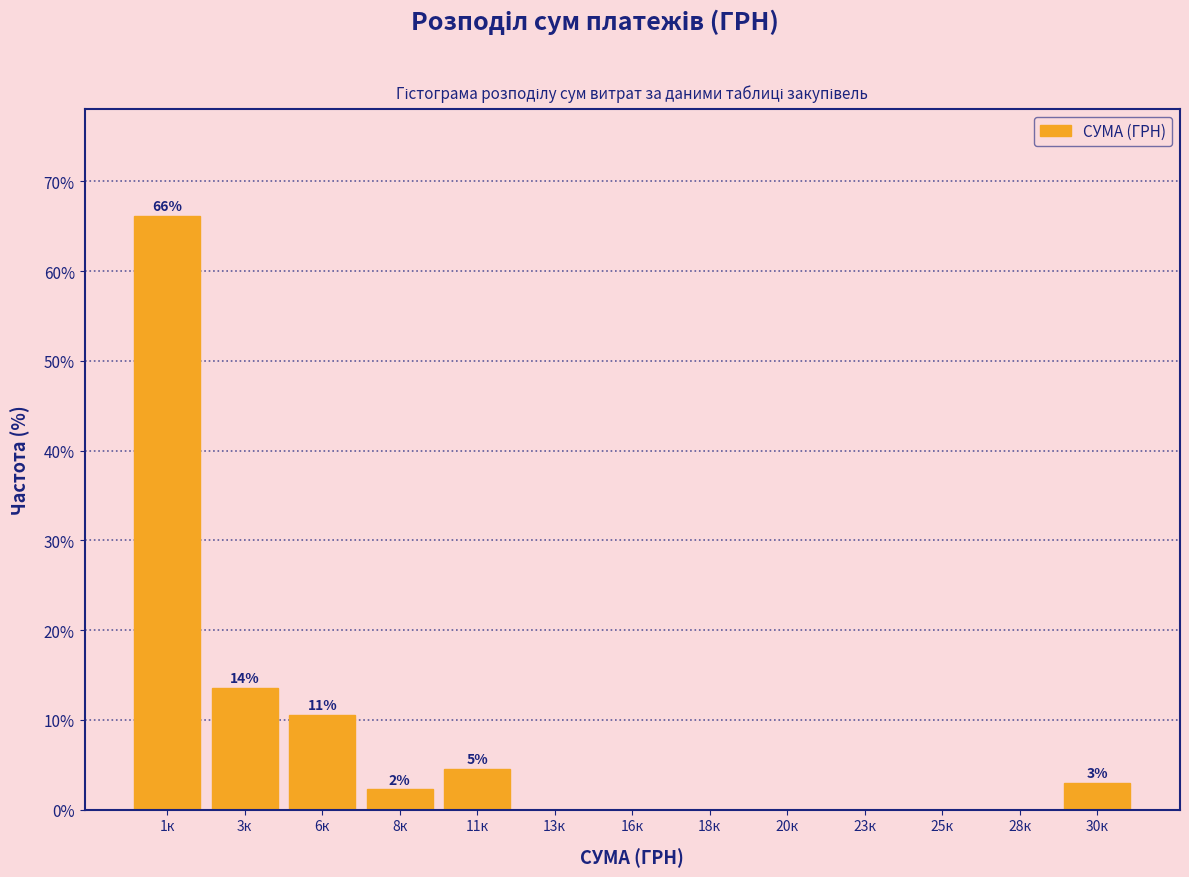

Reading right to left, extract all data points from this chart.

30к=3.0	28к=0.0	25к=0.0	23к=0.0	20к=0.0	18к=0.0	16к=0.0	13к=0.0	11к=4.5	8к=2.3	6к=10.5	3к=13.5	1к=66.2